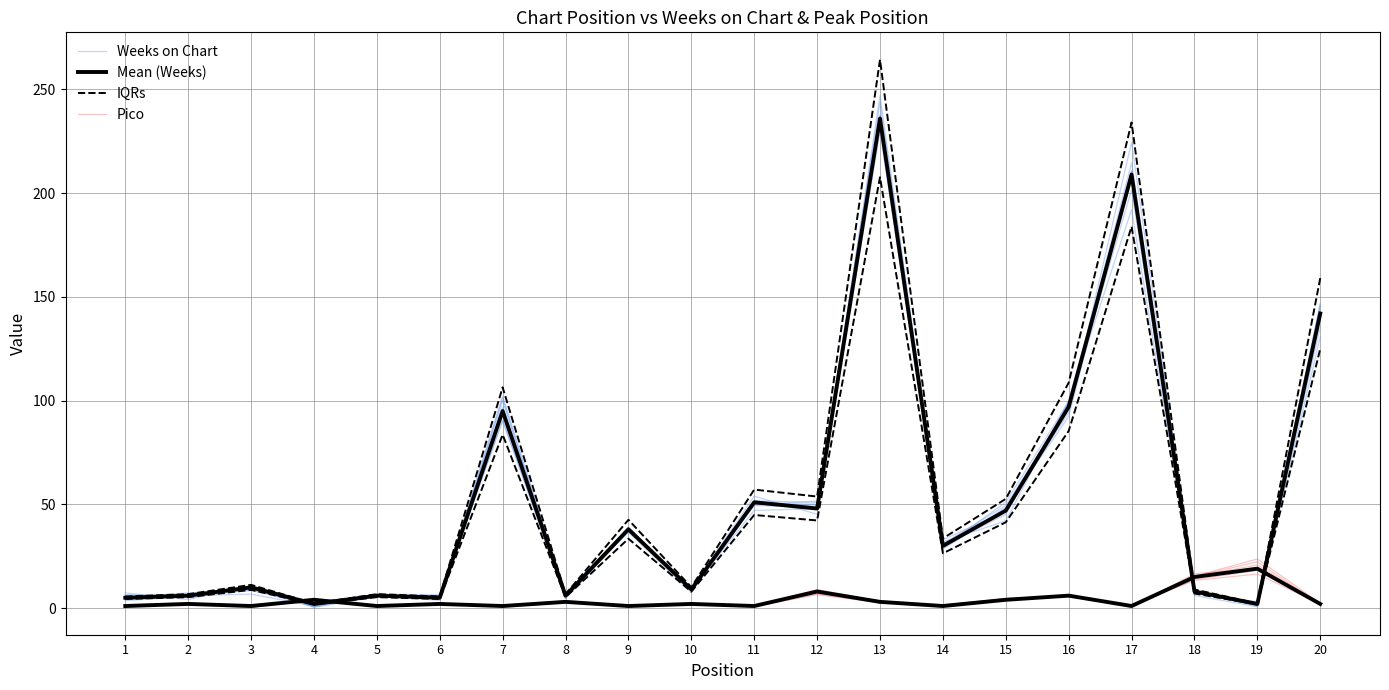

True or false: Pico has a value of 3.2 at 8.

True